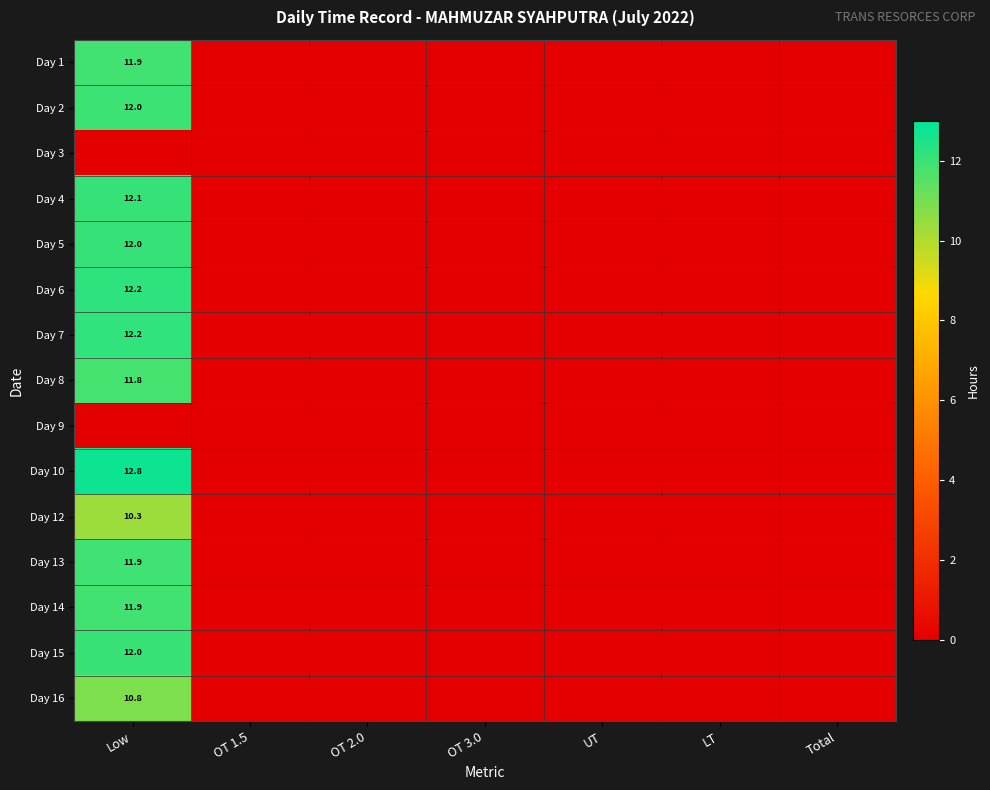

Count the number of categories in the chart.

7